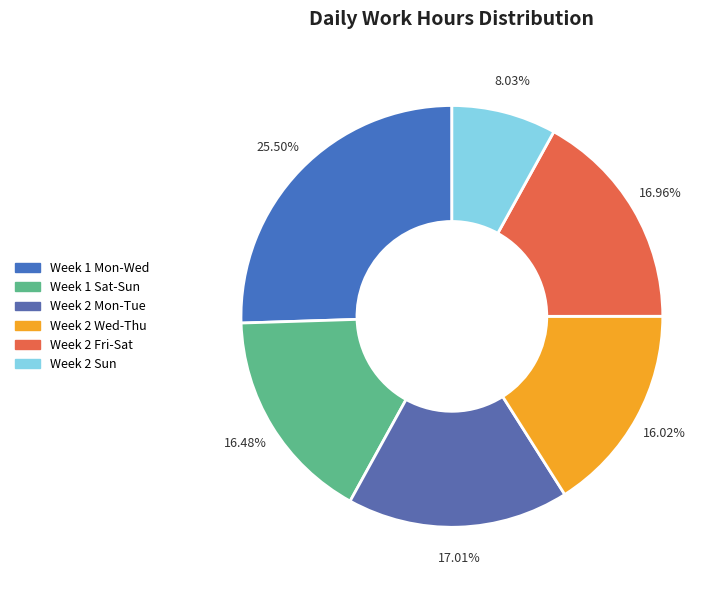

Which category has the biggest portion of the pie?

Week 1 Mon-Wed